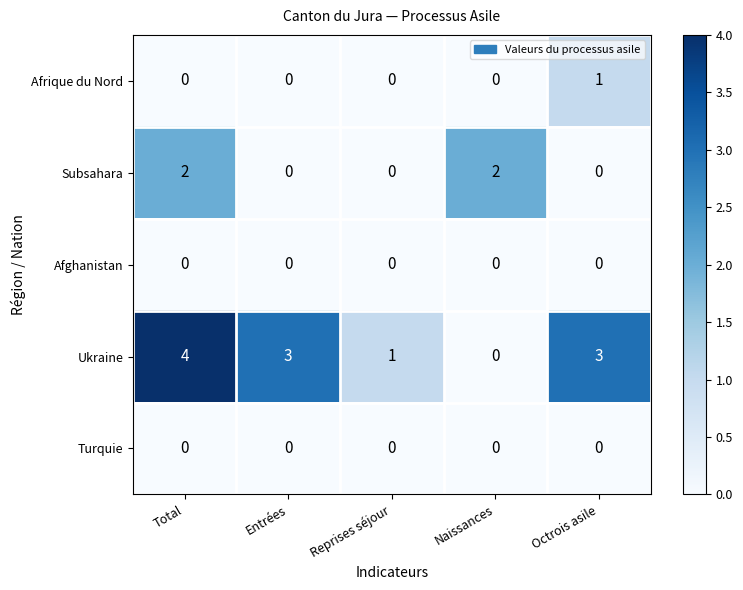

What is the sum of the Ukraine values at Total and Octrois asile?

7